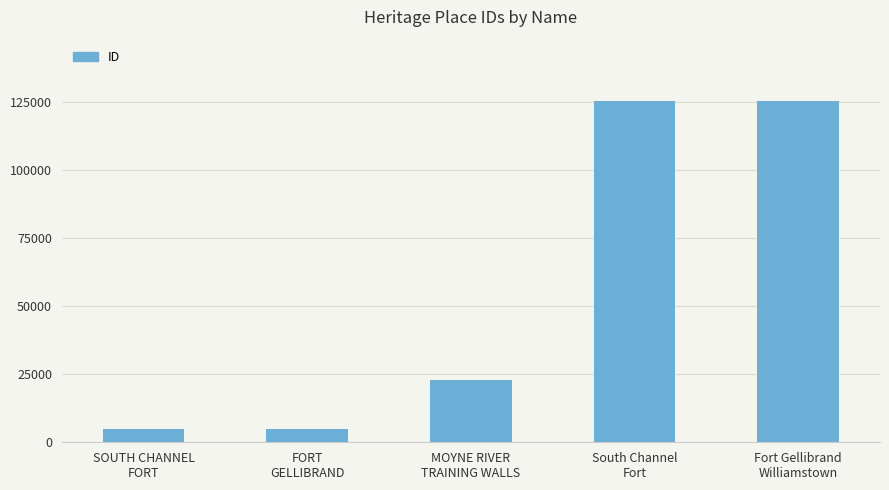

How many values are below 23012?

2